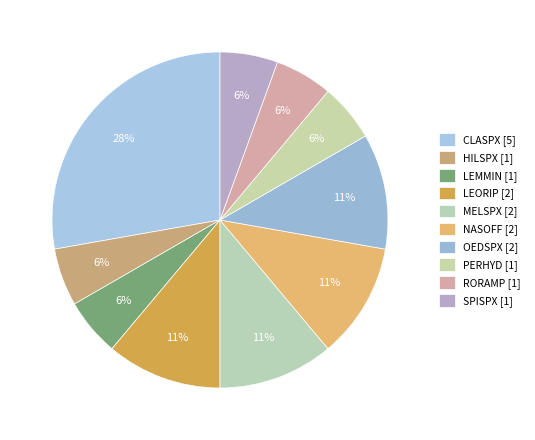

Rank the categories by value from lowest to highest.

HILSPX, LEMMIN, PERHYD, RORAMP, SPISPX, LEORIP, MELSPX, NASOFF, OEDSPX, CLASPX